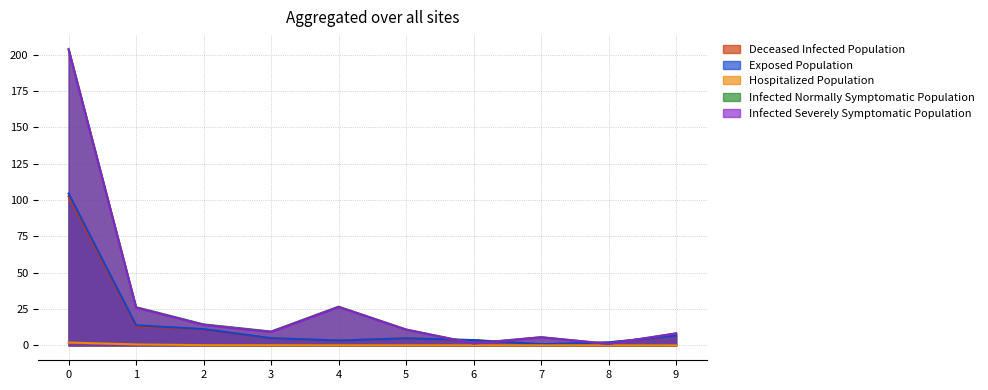

Is it true that Hospitalized Population equals 2.0 at 0?

True